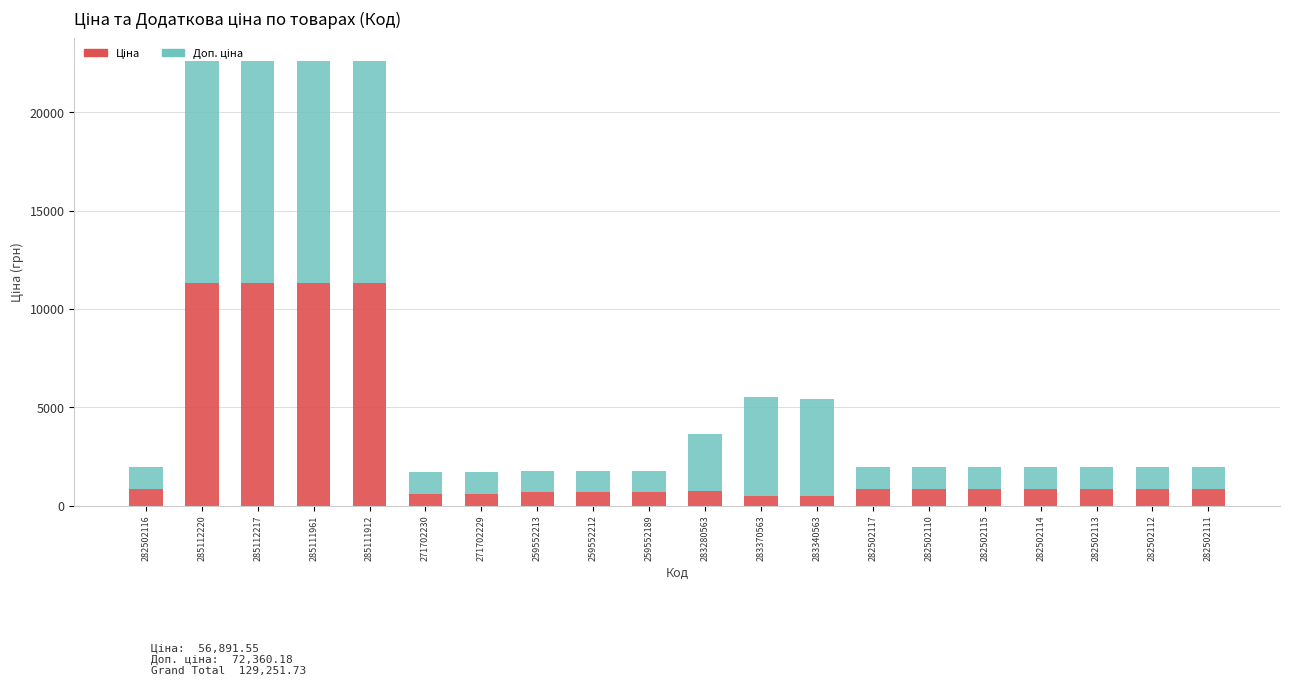

What is the total value across all series at 282502113?

1949.1